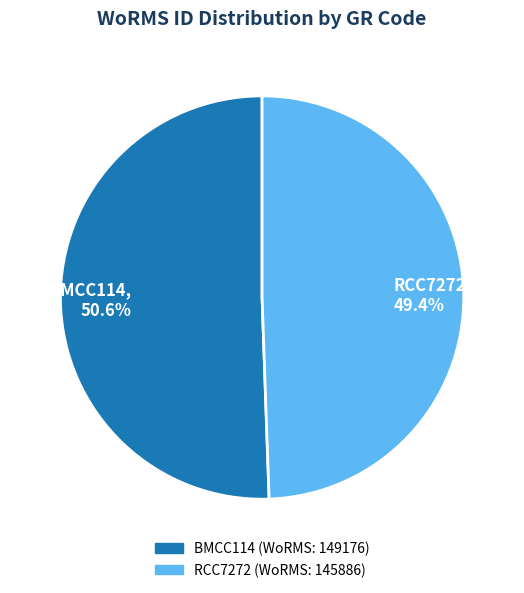

True or false: BMCC114 accounts for 51% of the total.

True